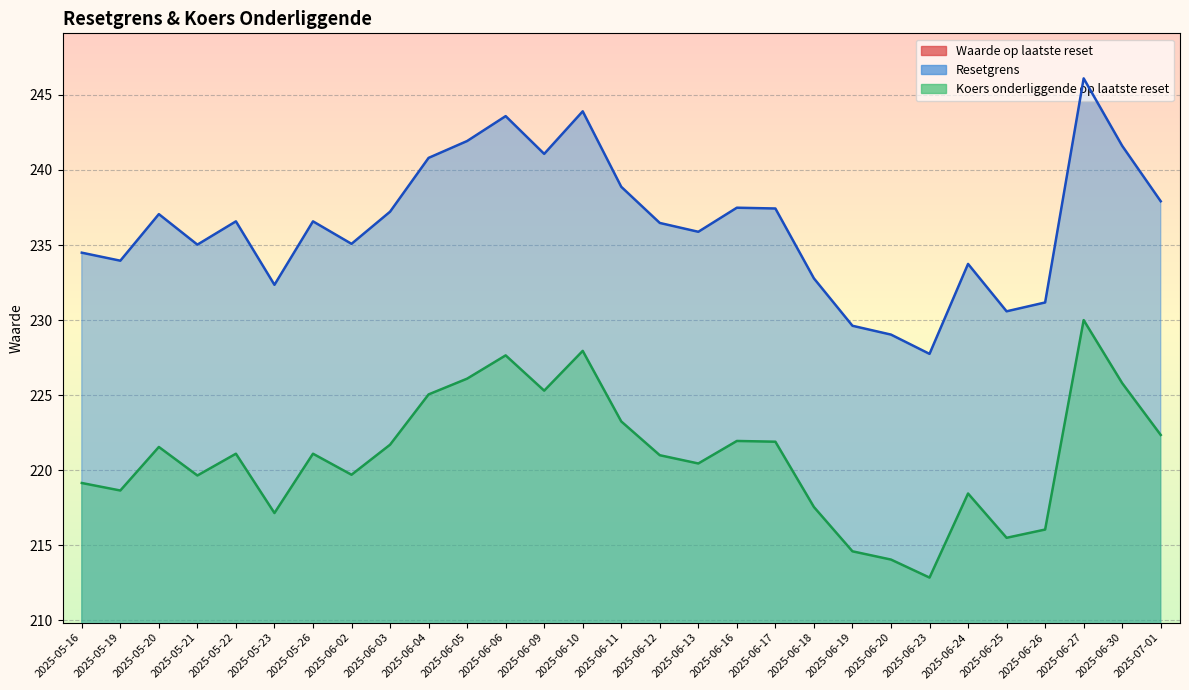

What is the label of the 18th point from the left?

2025-06-16